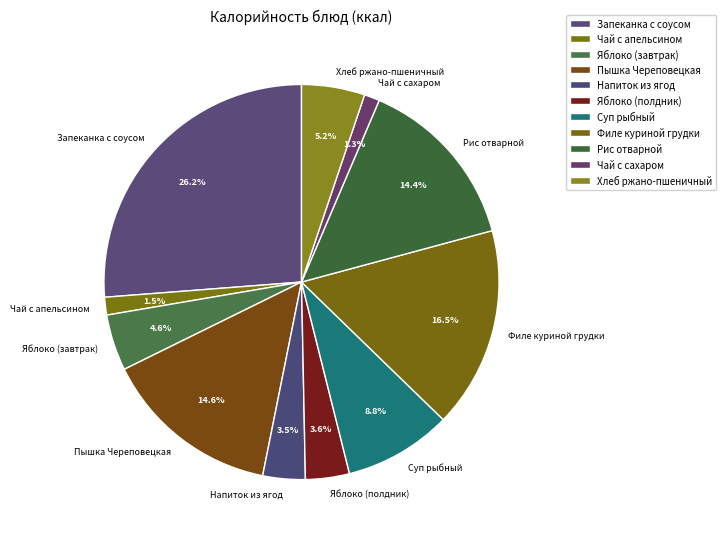

Does Филе куриной грудки represent more than half of the total?

No